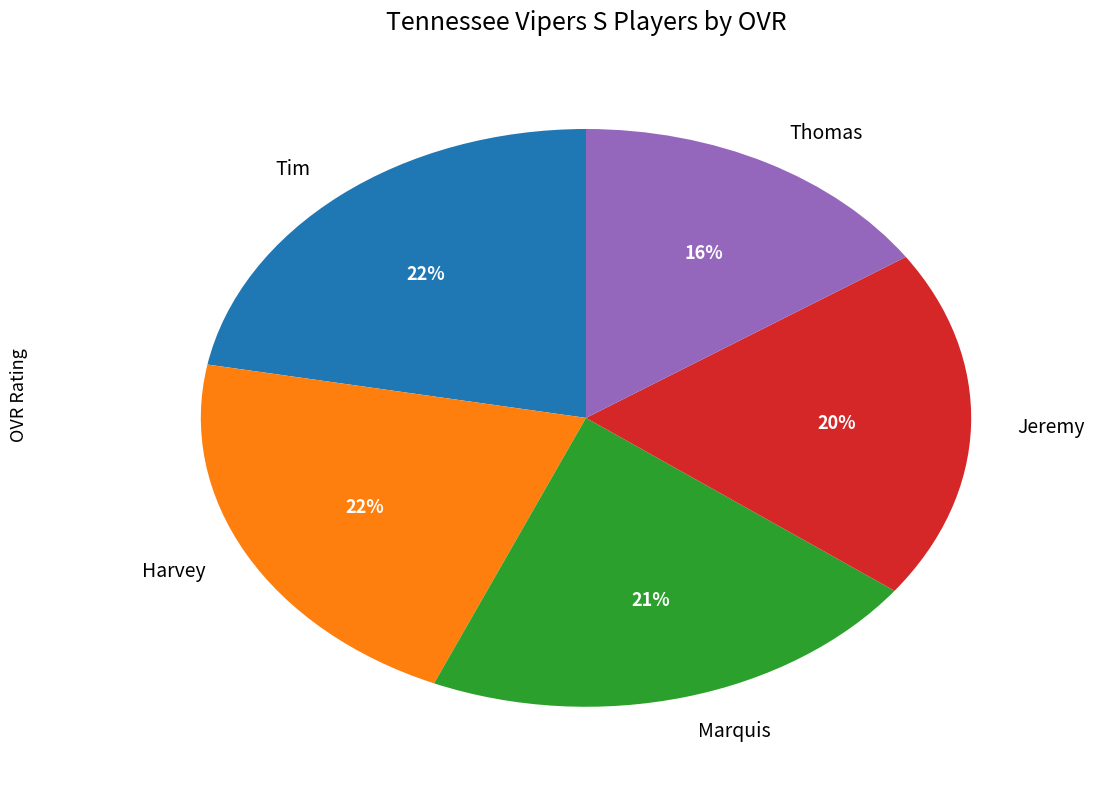

To the nearest percent, what is the difference between the Thomas and Jeremy slice percentages?

4%